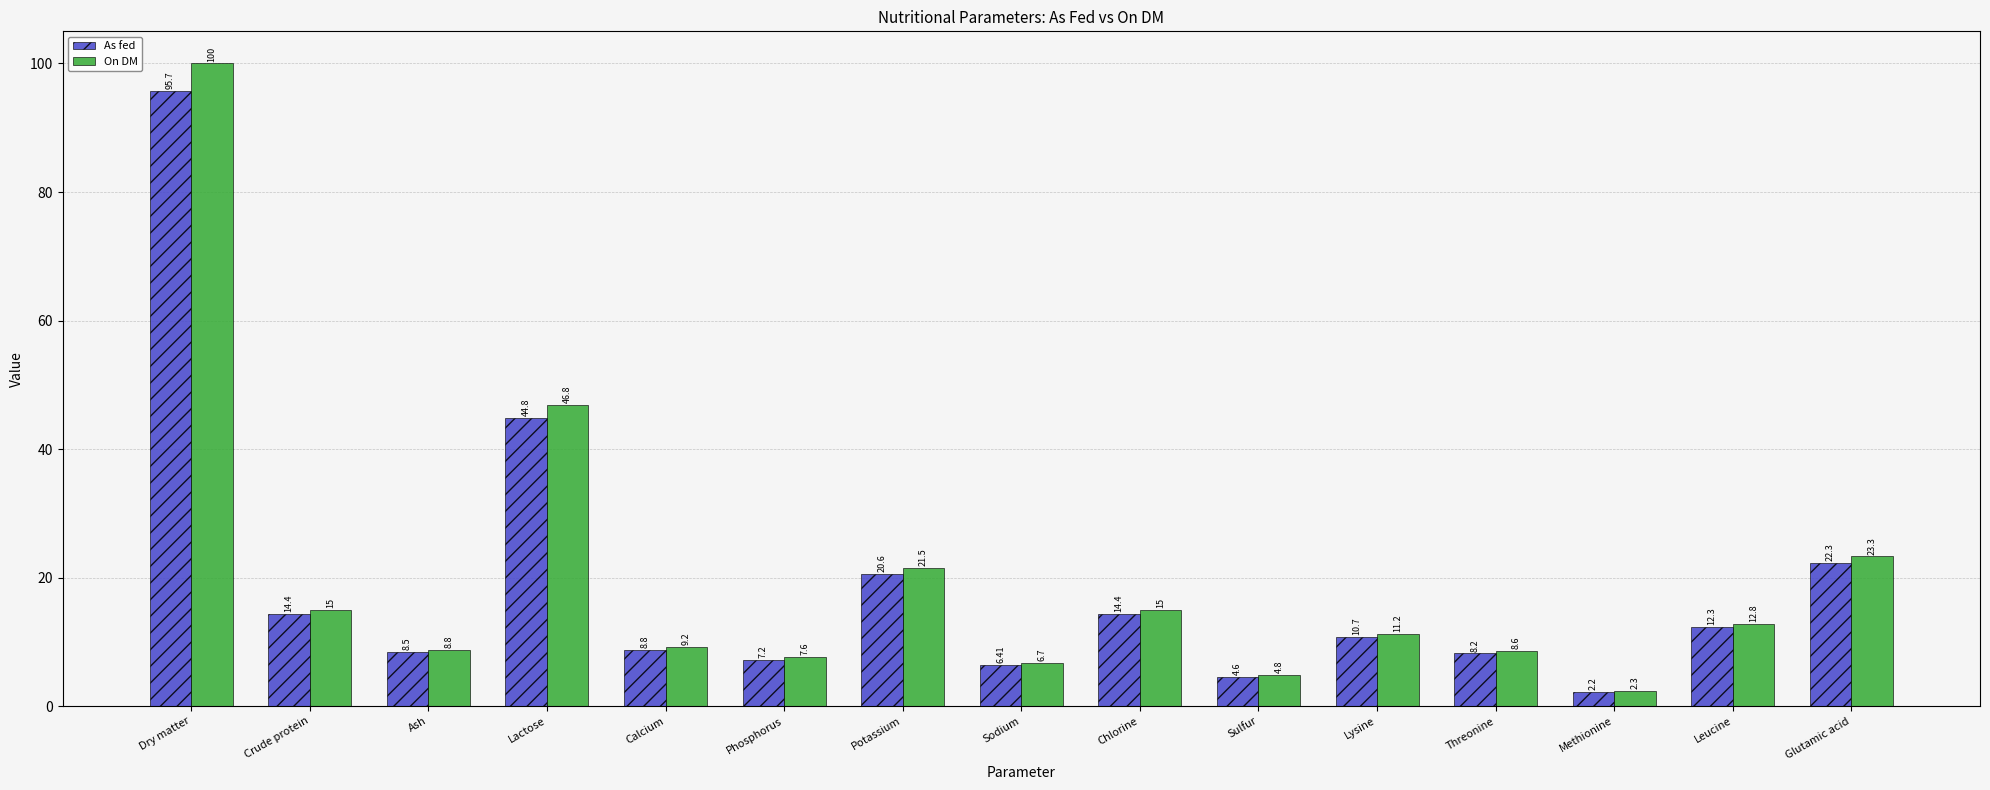

Count the number of categories in the chart.

15